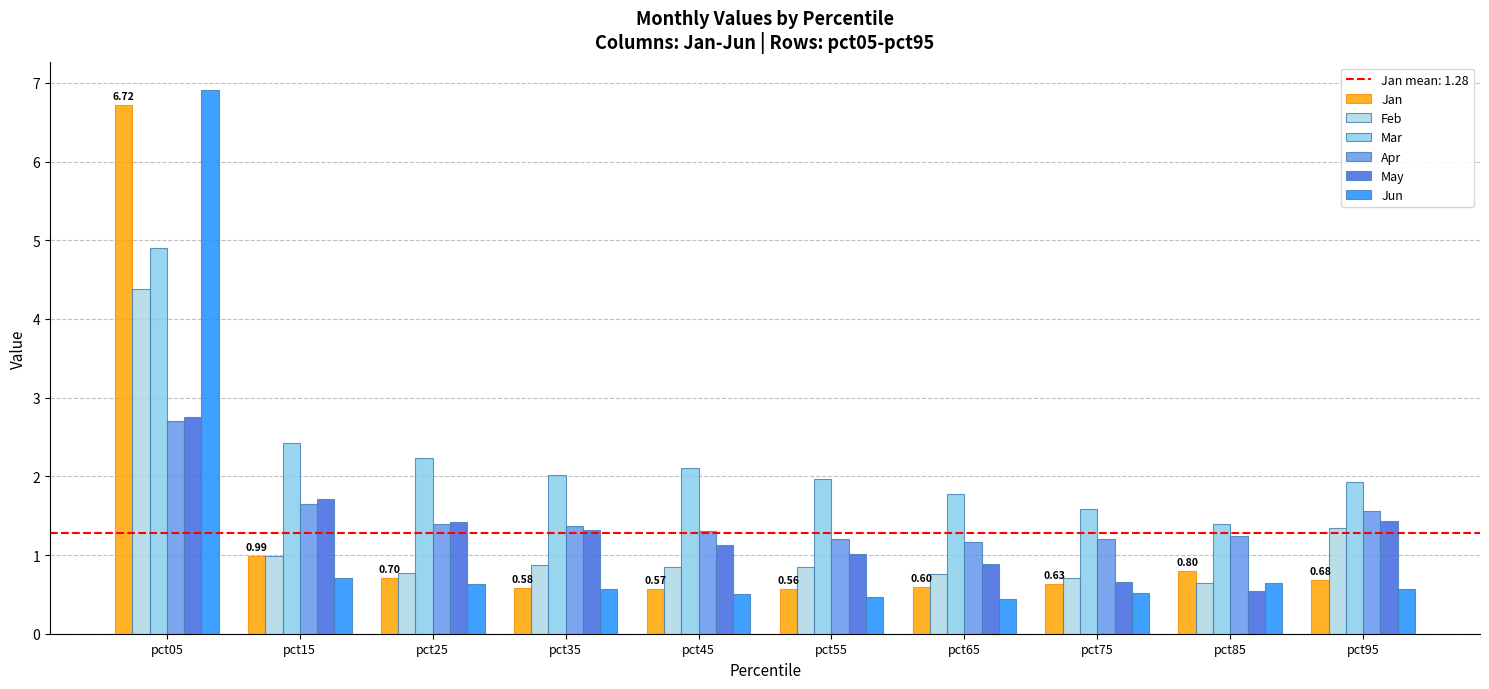

What is the maximum value for May?

2.8